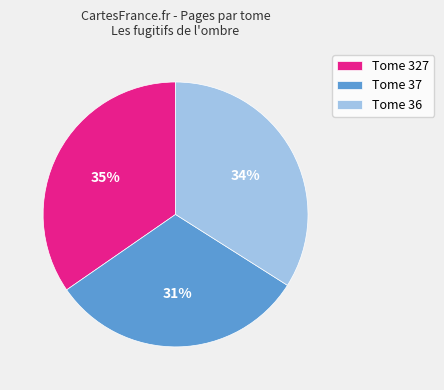

Combined, do Tome 36 and Tome 37 account for over 50%?

Yes